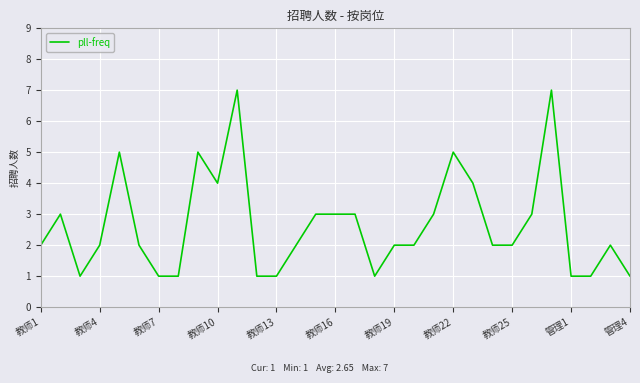

What is the greatest value displayed?

7